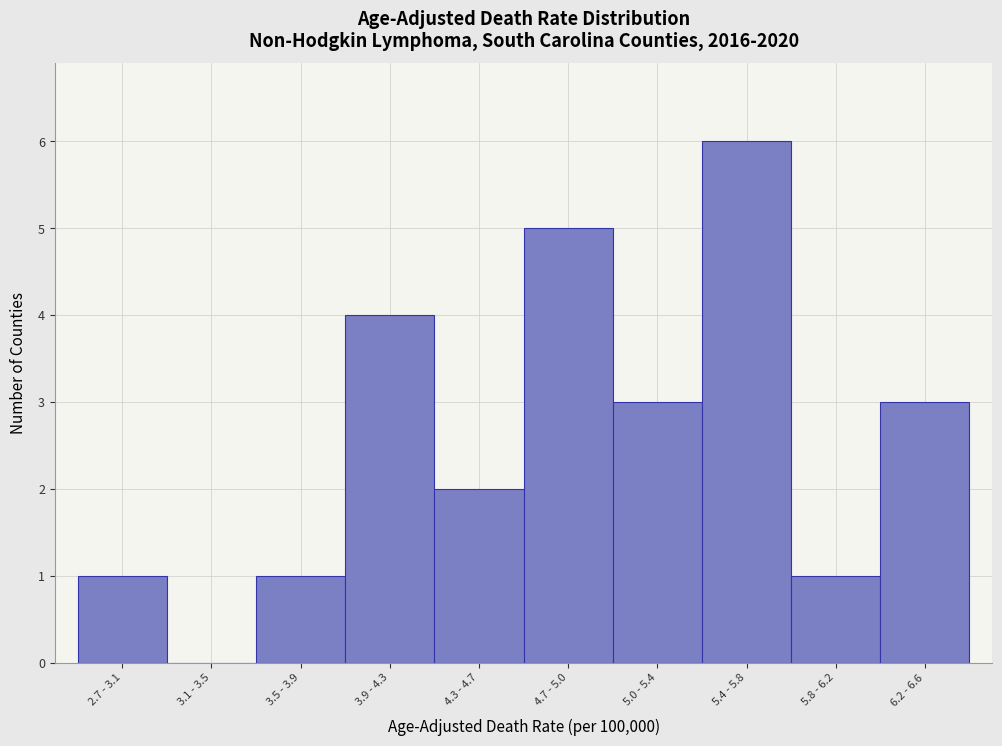

Reading left to right, transcribe all the data shown in this chart.

2.7 - 3.1=1	3.1 - 3.5=0	3.5 - 3.9=1	3.9 - 4.3=4	4.3 - 4.7=2	4.7 - 5.0=5	5.0 - 5.4=3	5.4 - 5.8=6	5.8 - 6.2=1	6.2 - 6.6=3